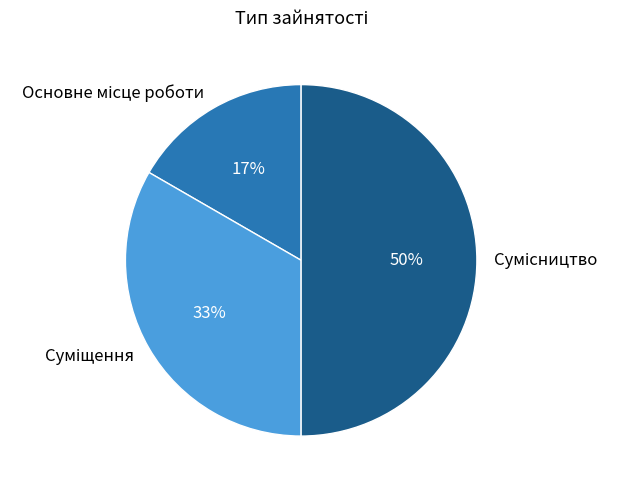

To the nearest percent, what is the difference between the largest and smallest slice percentages?

33%